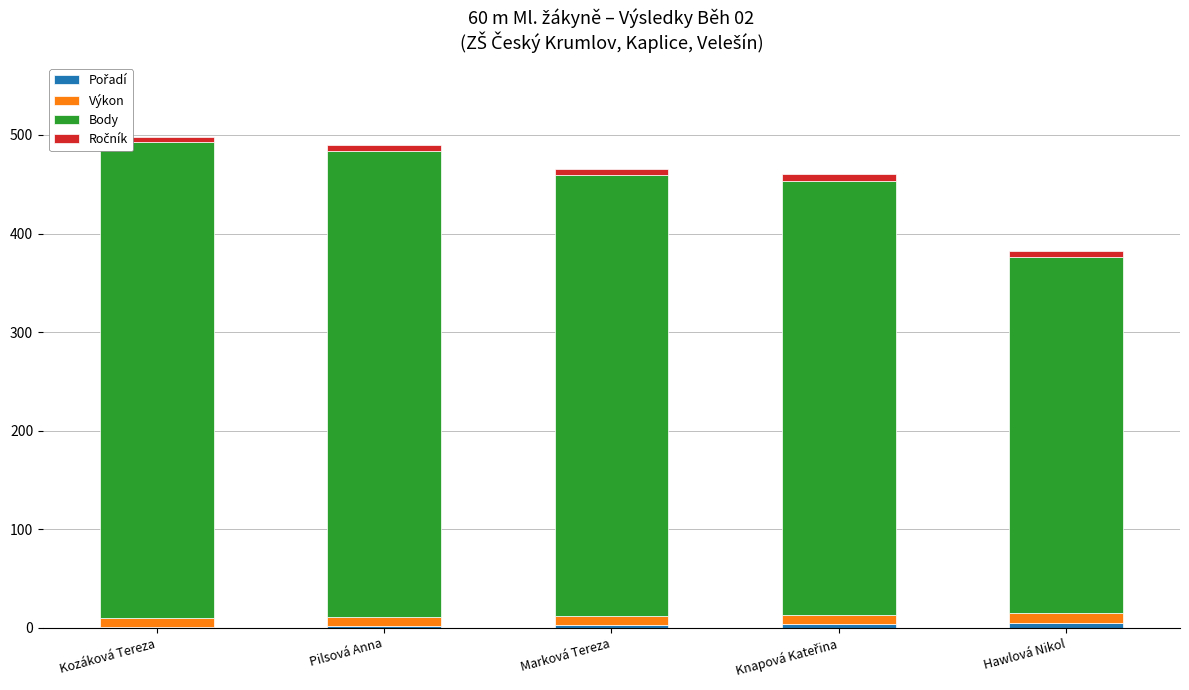

How many data points does each series have?

5